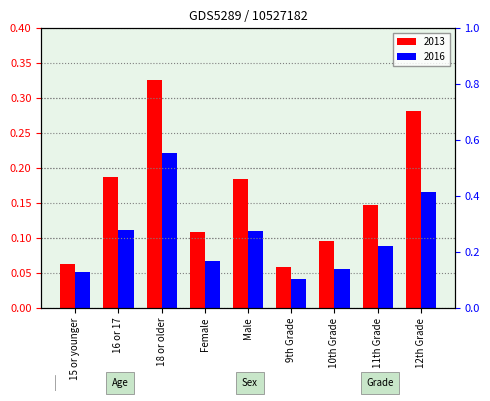

How many bars are there in each group?

2